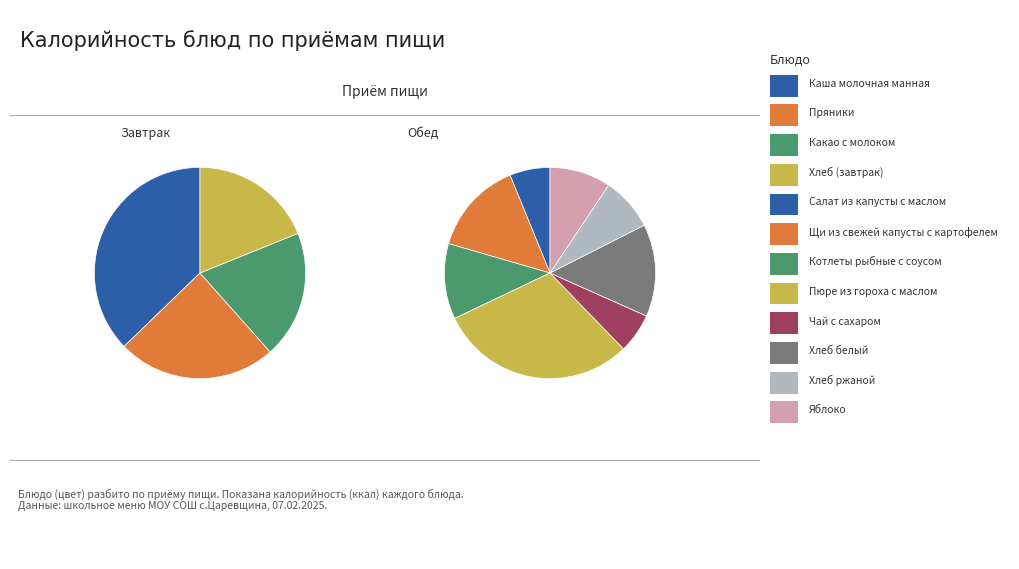

At Хлеб (завтрак), list the series in order from largest to smallest.

Завтрак, Обед